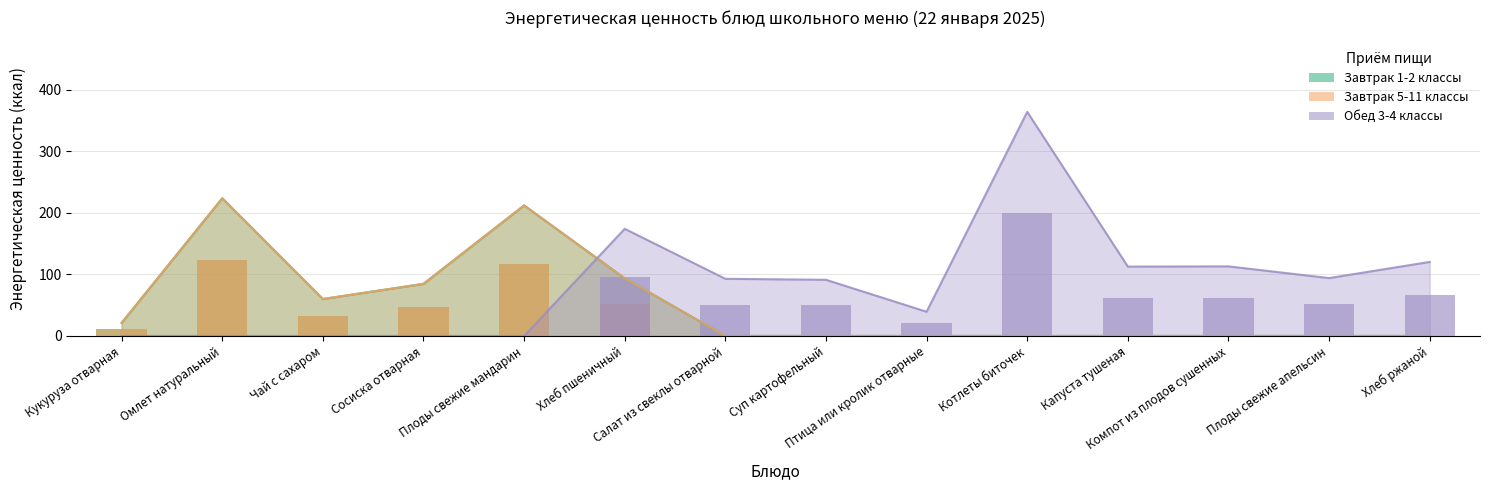

The value of Завтрак 5-11 классы at Хлеб пшеничный is 93.5. True or false?

True